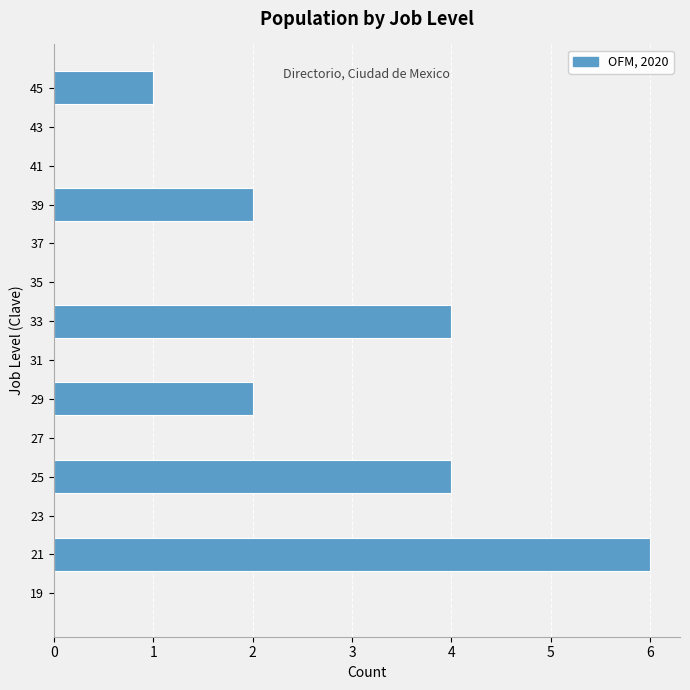

How long is the bar that spans 32 to 34 on the y-axis? The values are not printed on the chart, so give them approximately, as read against the axis.

4